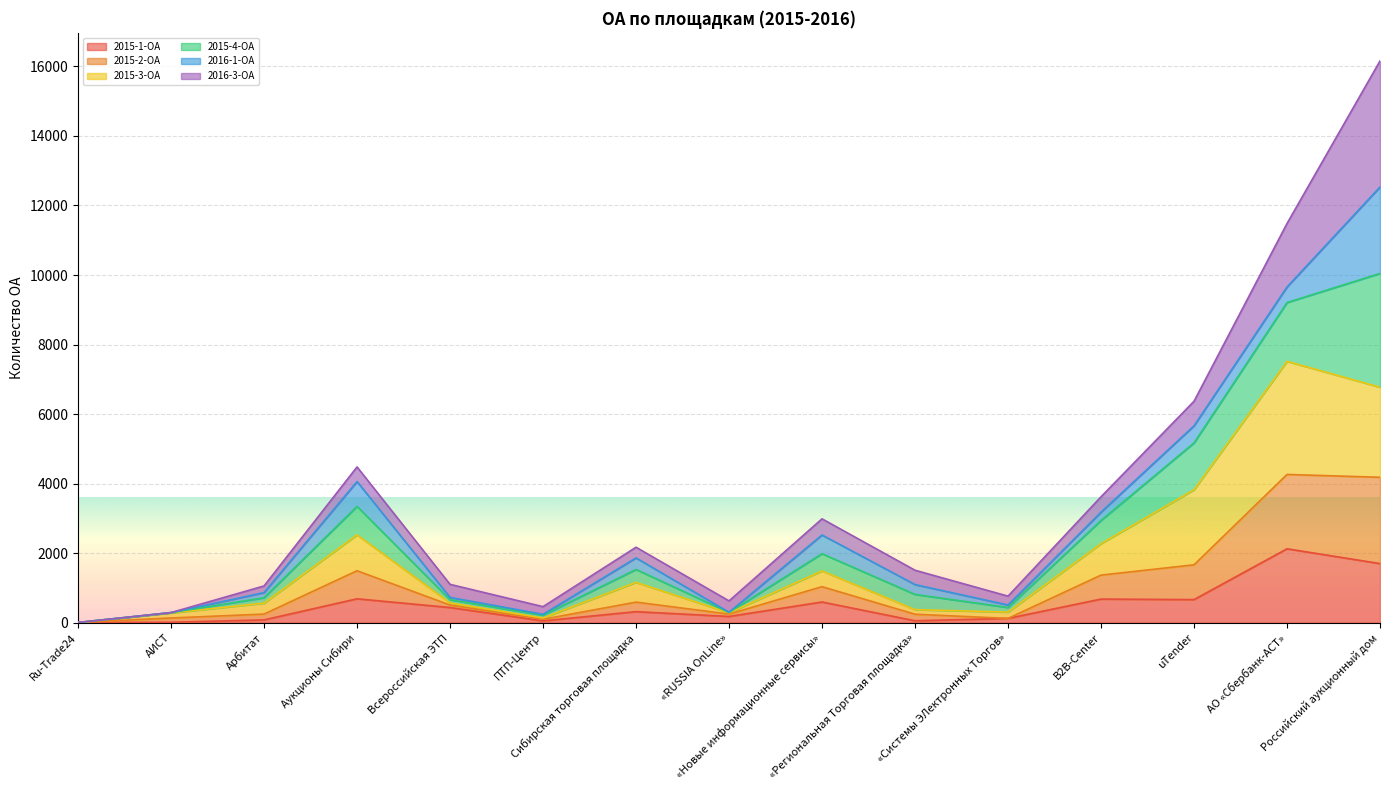

What position from the right is Арбитат?

13